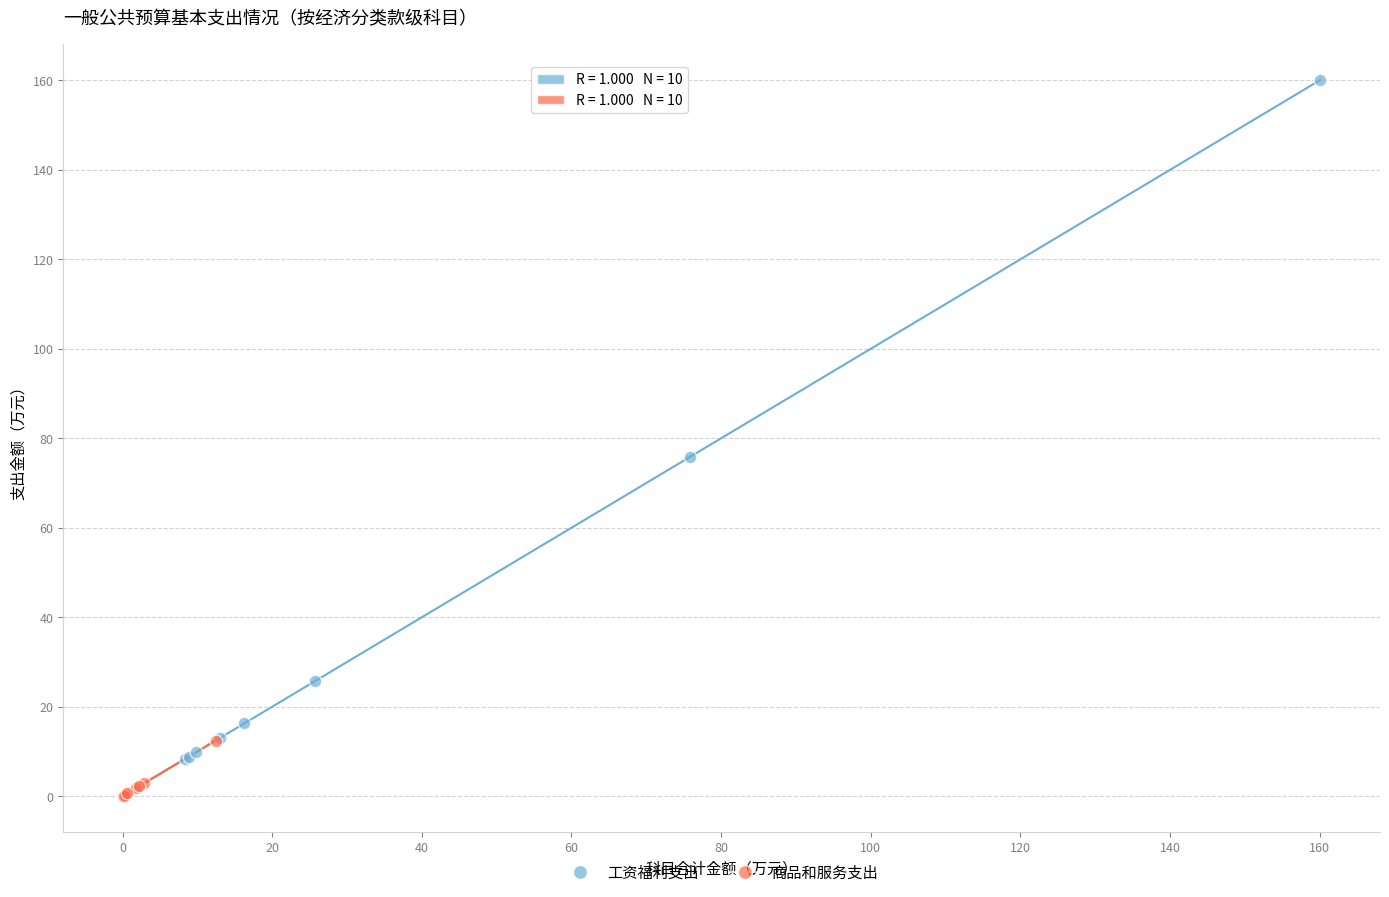

What are all the series names shown in the legend?

工资福利支出, 商品和服务支出